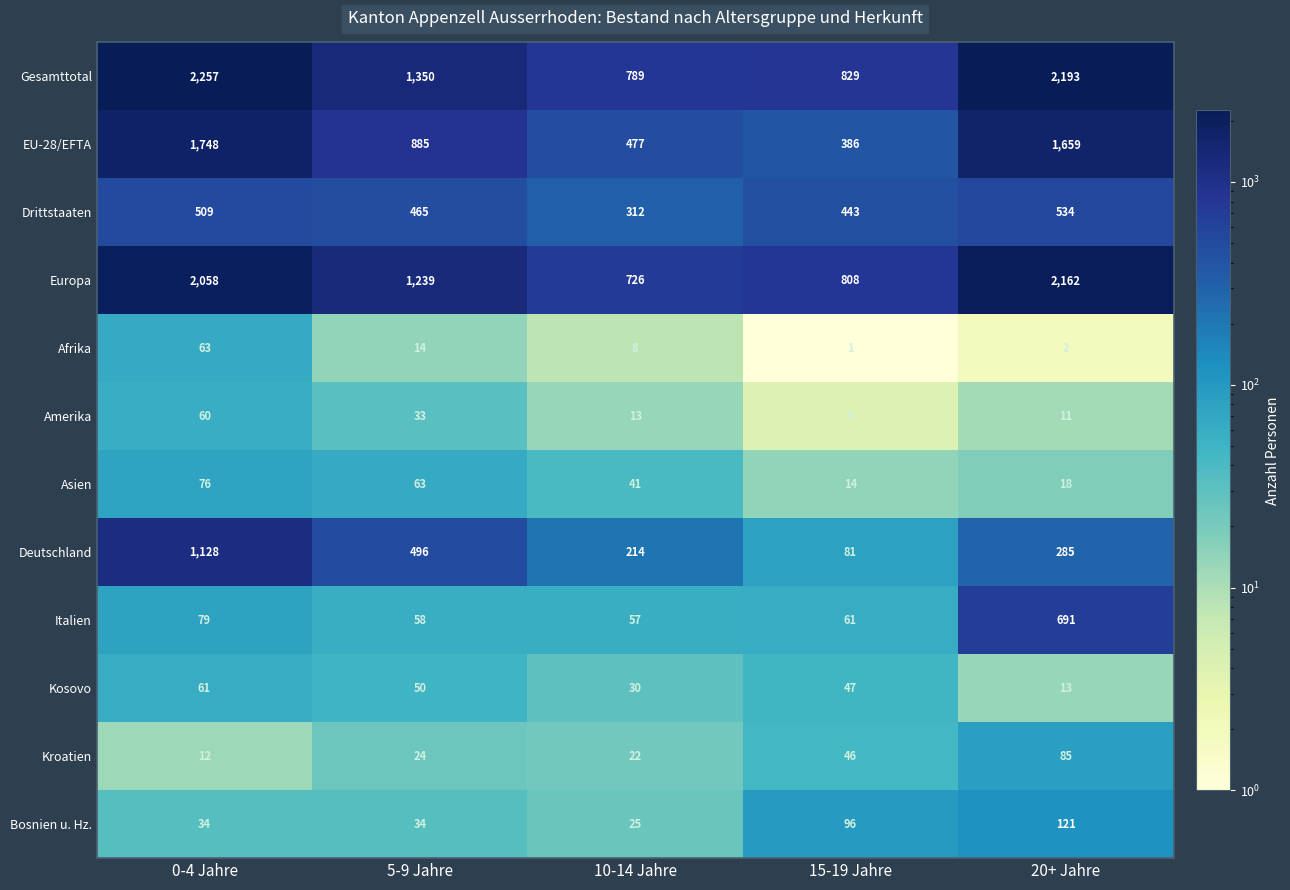

What is the difference between the highest and lowest values at 0-4 Jahre?

2245